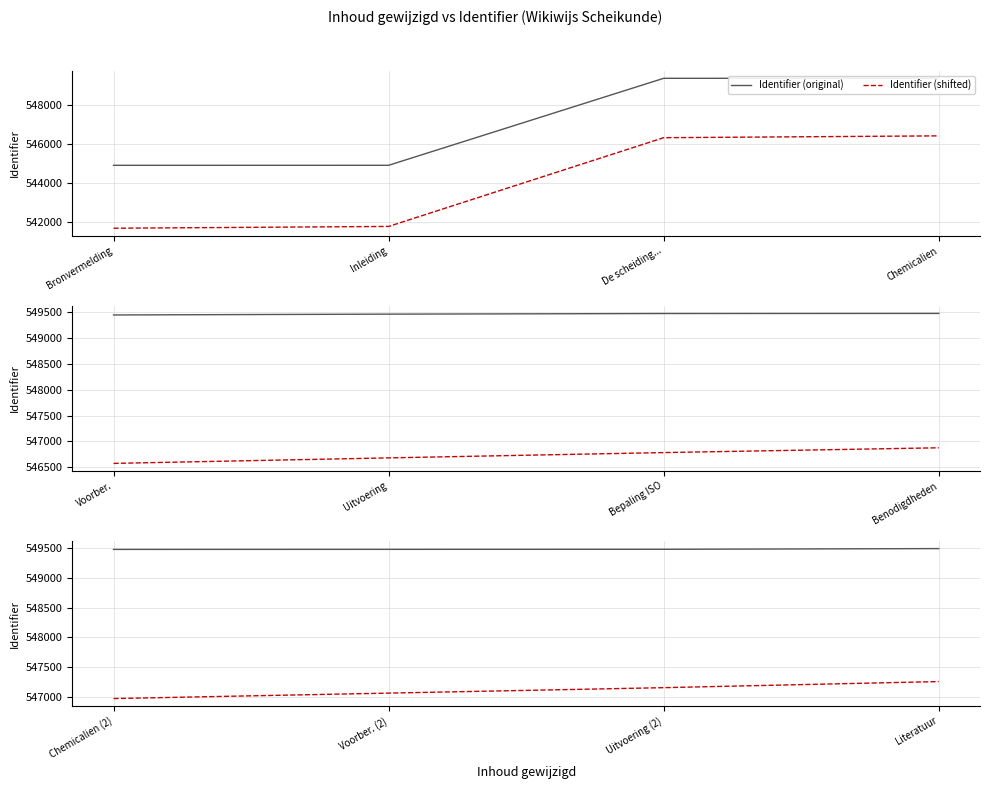

Is it true that Identifier (original) equals 549496.0 at Literatuur?

True